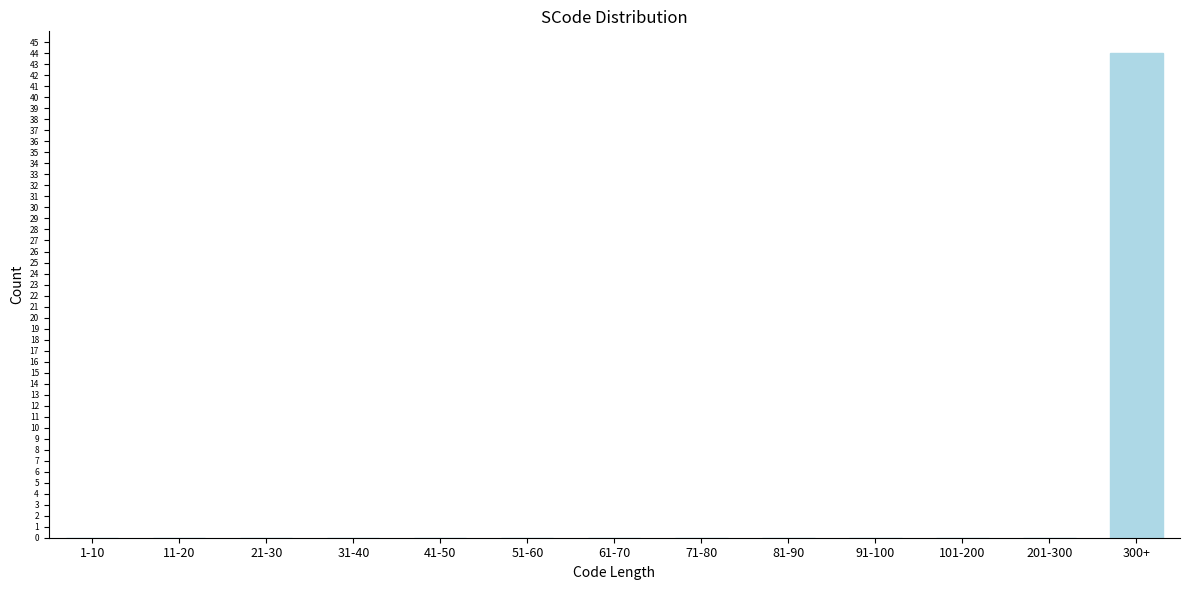

Reading left to right, transcribe all the data shown in this chart.

1-10=0	11-20=0	21-30=0	31-40=0	41-50=0	51-60=0	61-70=0	71-80=0	81-90=0	91-100=0	101-200=0	201-300=0	300+=44